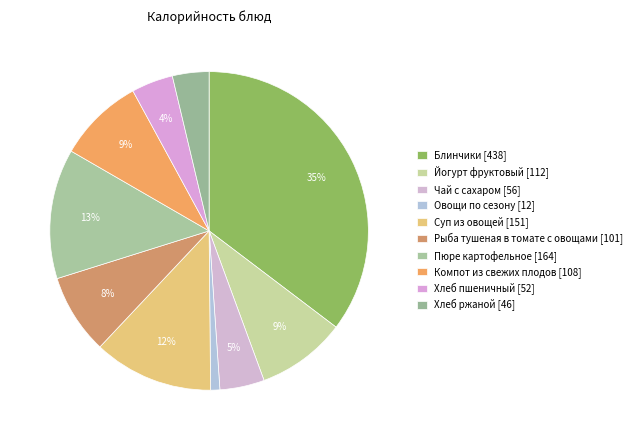

How many slices are in this pie chart?

10